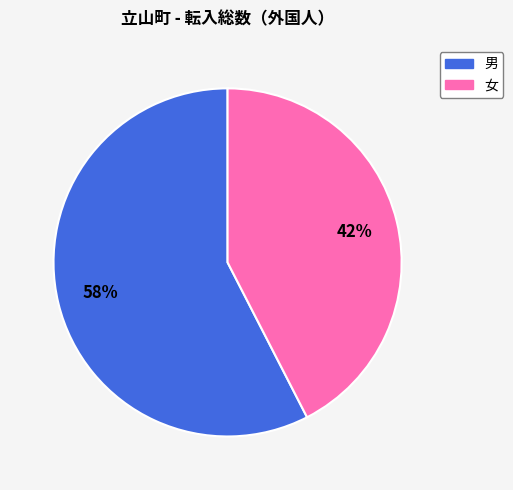

How many segments does this pie chart have?

2